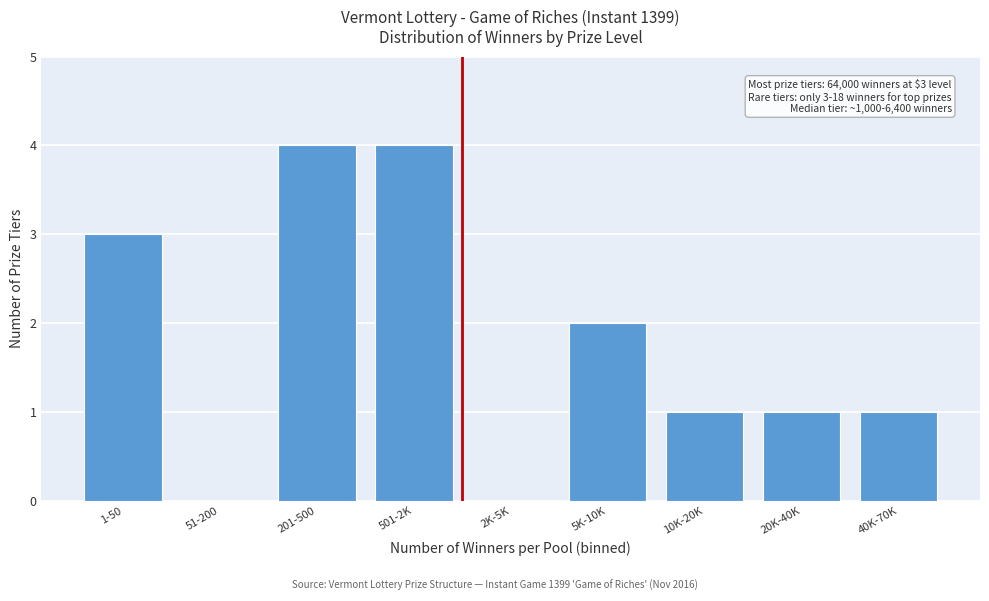

Reading left to right, transcribe all the data shown in this chart.

1-50=3	51-200=0	201-500=4	501-2K=4	2K-5K=0	5K-10K=2	10K-20K=1	20K-40K=1	40K-70K=1